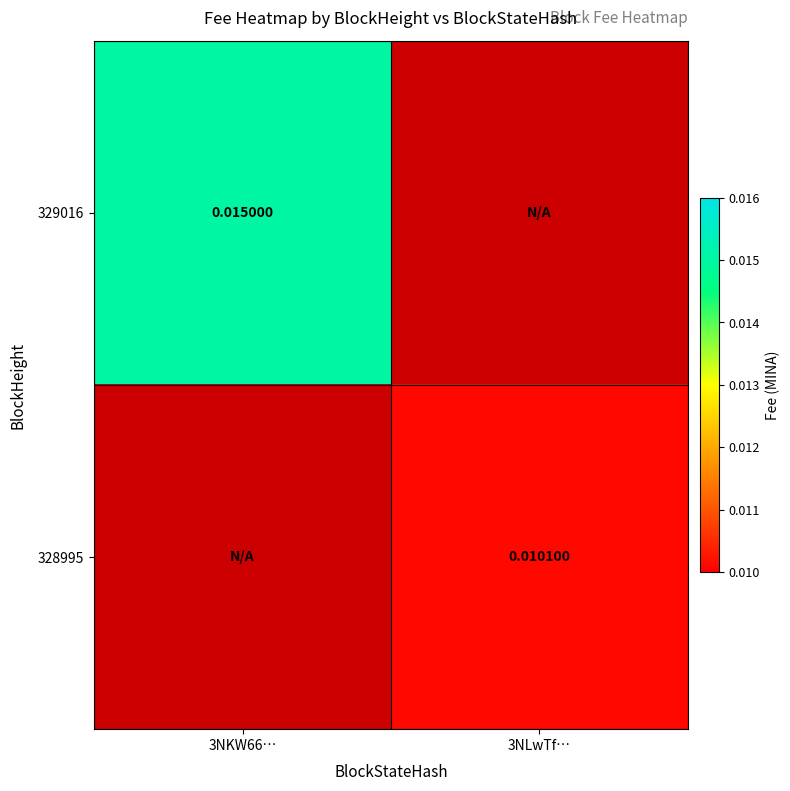

True or false: 329016 has a value of 0.0 at 3NKW66….

True